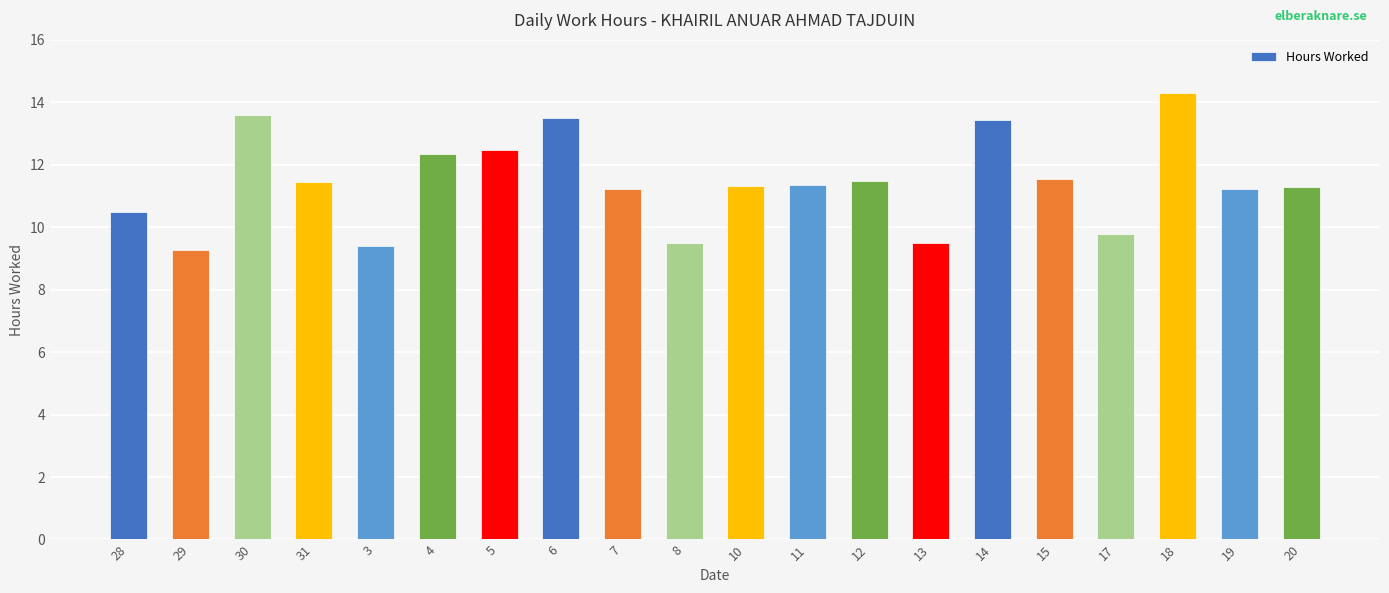

How many bars are there in total?

20